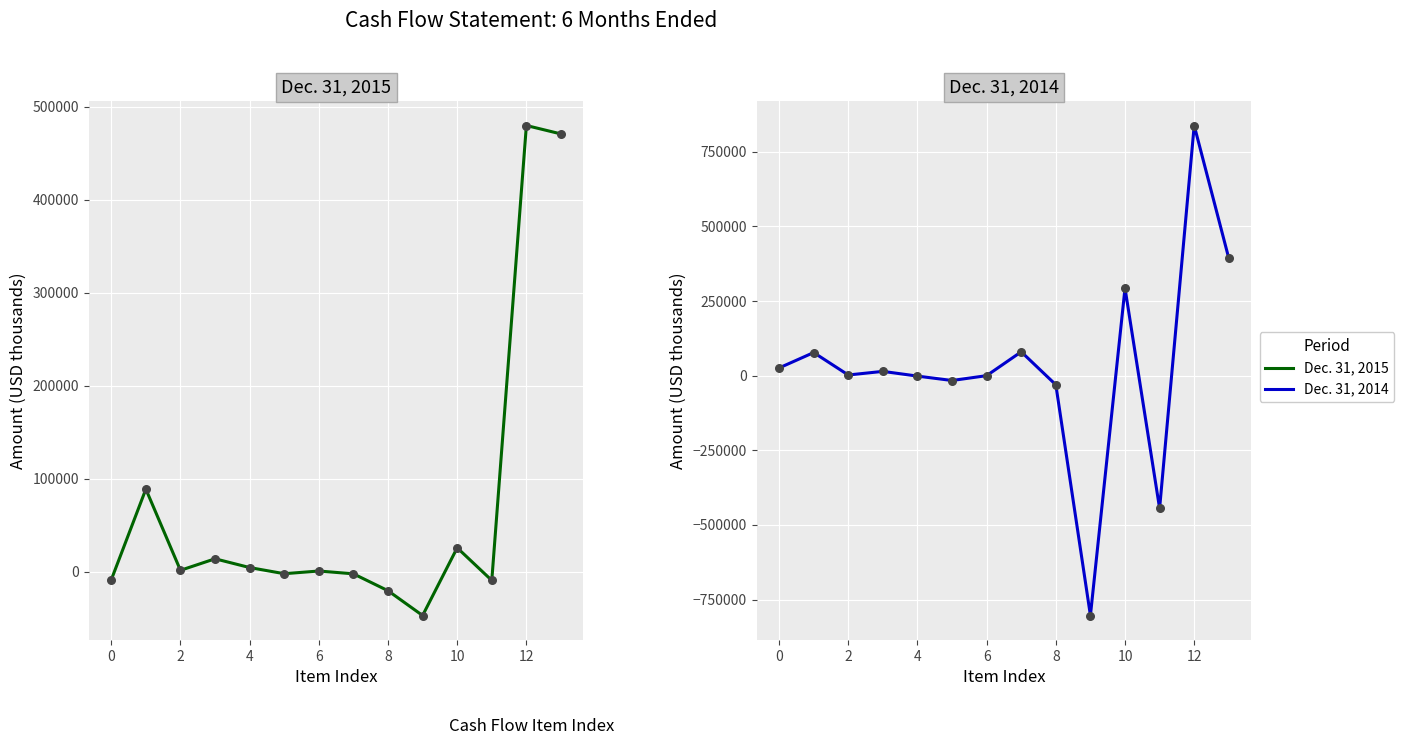

Which series contains the highest Y value?

Dec. 31, 2014